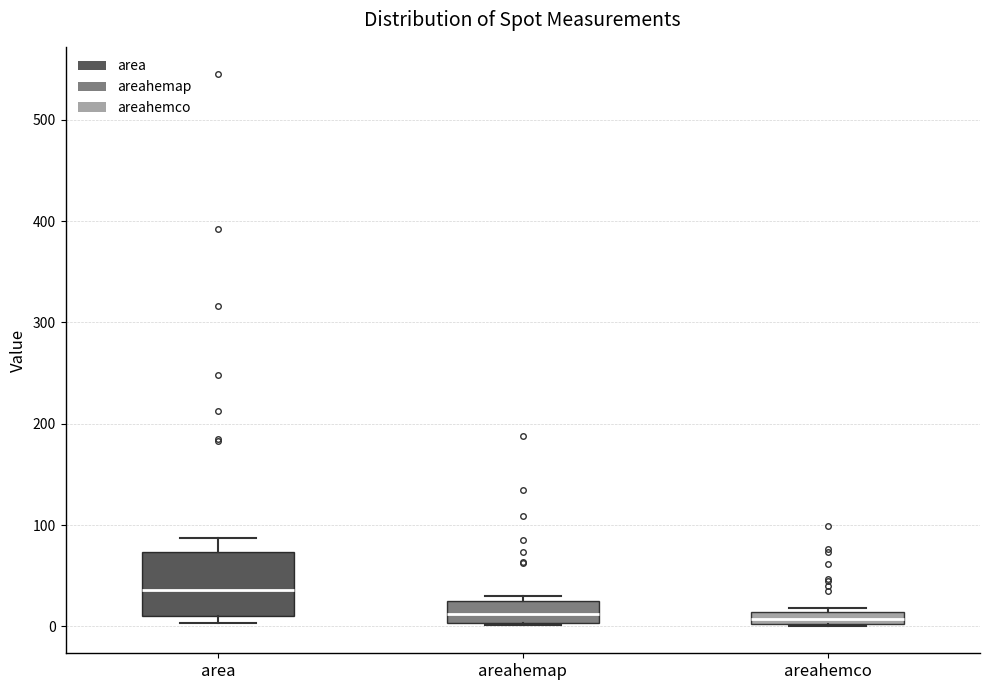

Where is the upper edge of the box for areahemap on the y-axis? The values are not printed on the chart, so give them approximately, as read against the axis.

30